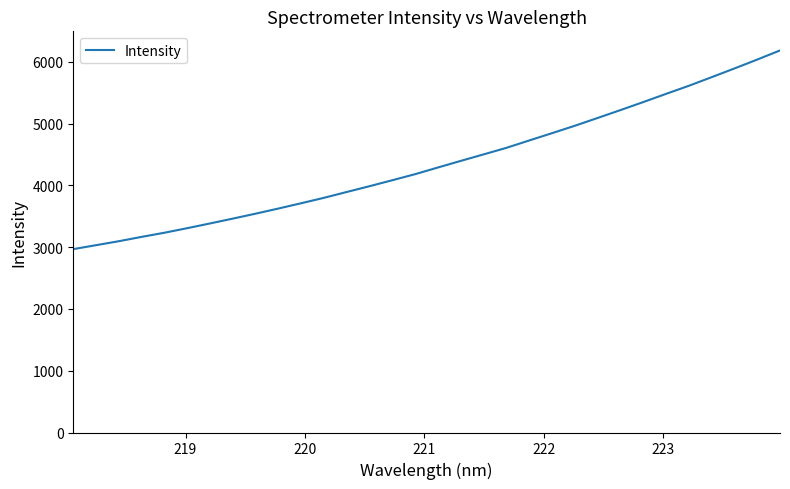

What is the minimum value shown in the chart?

2967.4